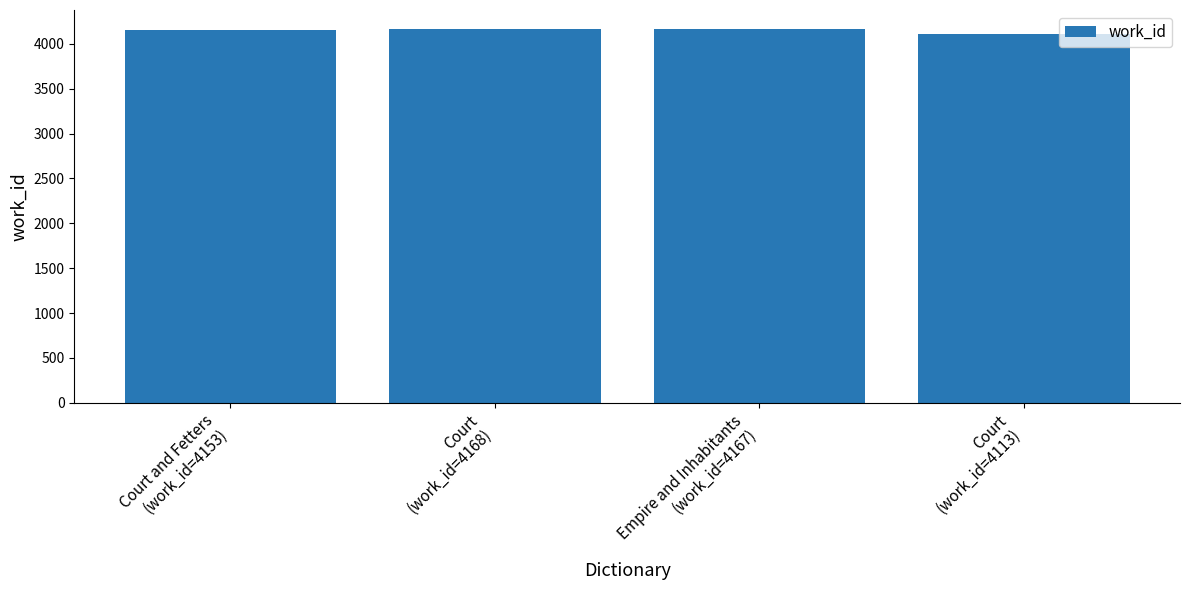

What is the difference between the values at Court
(work_id=4168) and Empire and Inhabitants
(work_id=4167)?

1